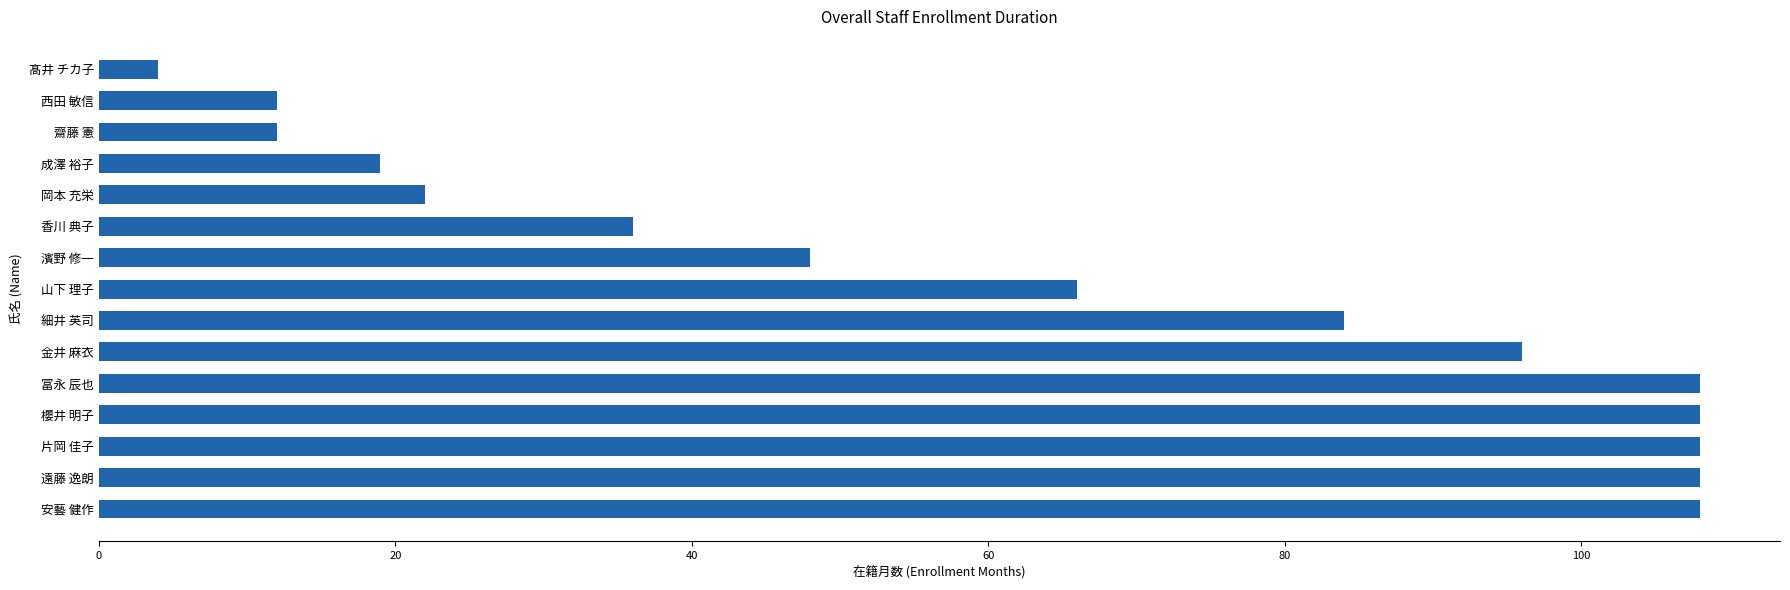

The chart shows a value of 22 at 岡本 充栄. True or false?

True